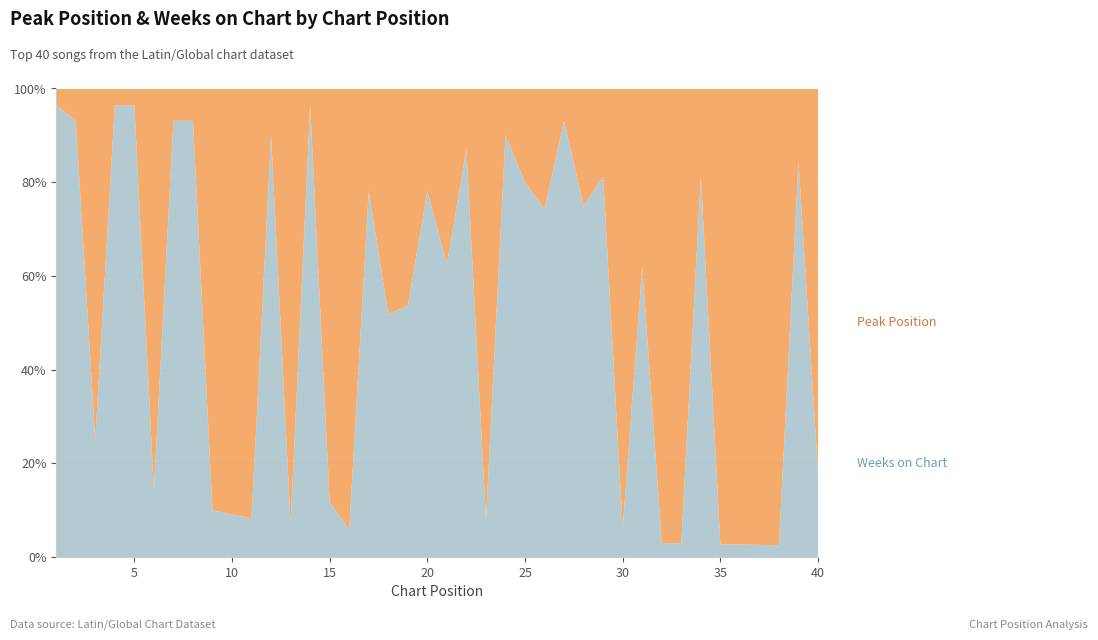

Reading right to left, what are all the values shown in this chart?

Peak Position: 40=9	39=5	38=38	37=37	36=36	35=35	34=6	33=33	32=32	31=16	30=30	29=6	28=8	27=2	26=9	25=5	24=3	23=23	22=4	21=3	20=7	19=19	18=13	17=7	16=16	15=15	14=1	13=13	12=3	11=11	10=10	9=9	8=2	7=2	6=6	5=1	4=1	3=3	2=2	1=1
Weeks on Chart: 40=2	39=27	38=1	37=1	36=1	35=1	34=26	33=1	32=1	31=26	30=2	29=26	28=24	27=27	26=26	25=20	24=27	23=2	22=27	21=5	20=25	19=22	18=14	17=25	16=1	15=2	14=27	13=1	12=27	11=1	10=1	9=1	8=27	7=27	6=1	5=27	4=27	3=1	2=27	1=27